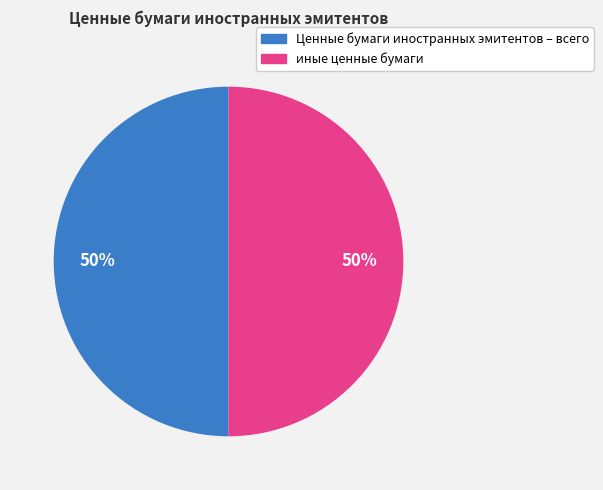

How many segments does this pie chart have?

2